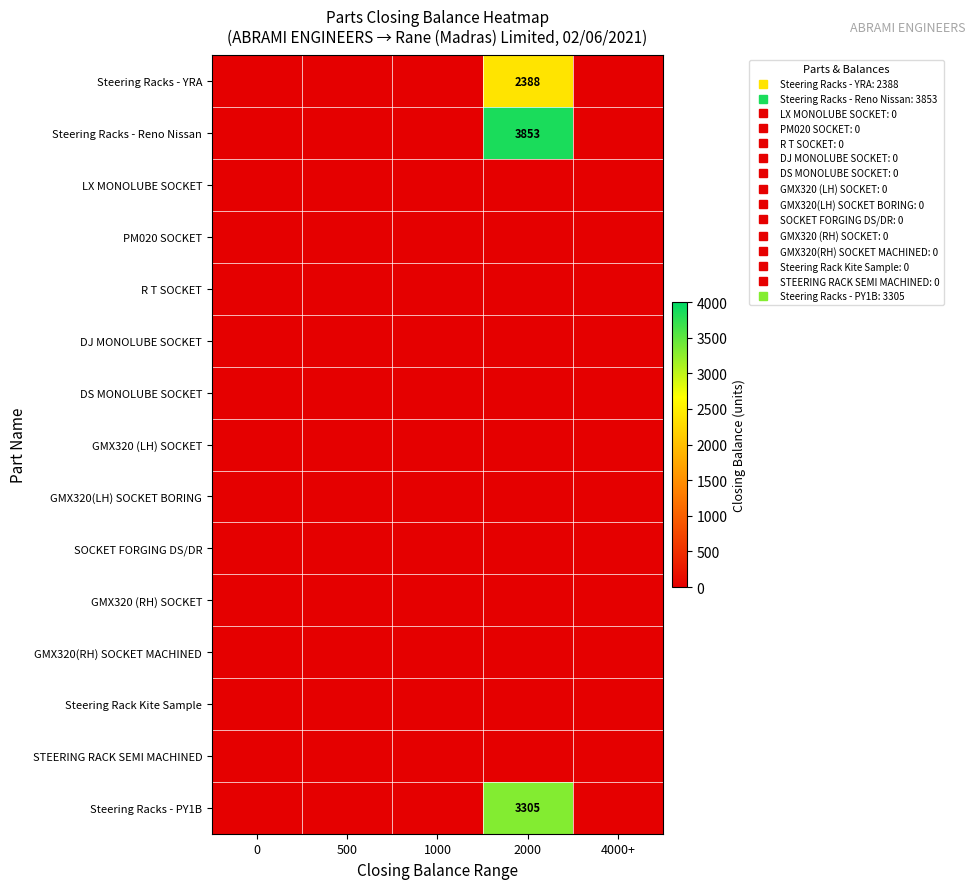

Which series has the largest total across all categories?

Steering Racks - Reno Nissan